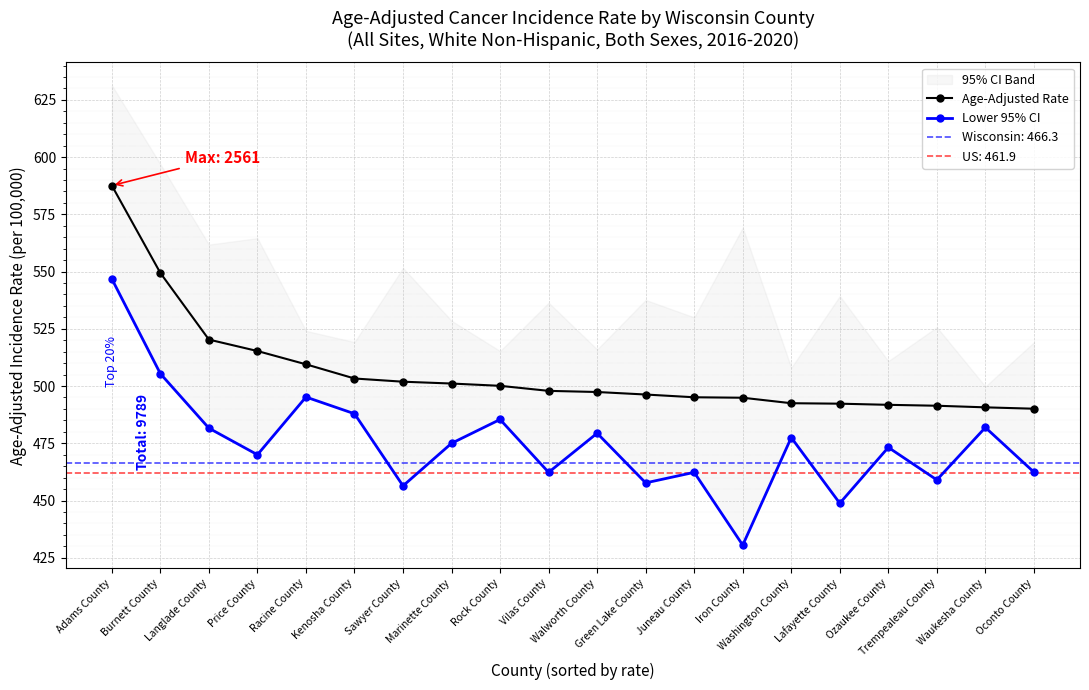

What position from the right is Waukesha County?

2